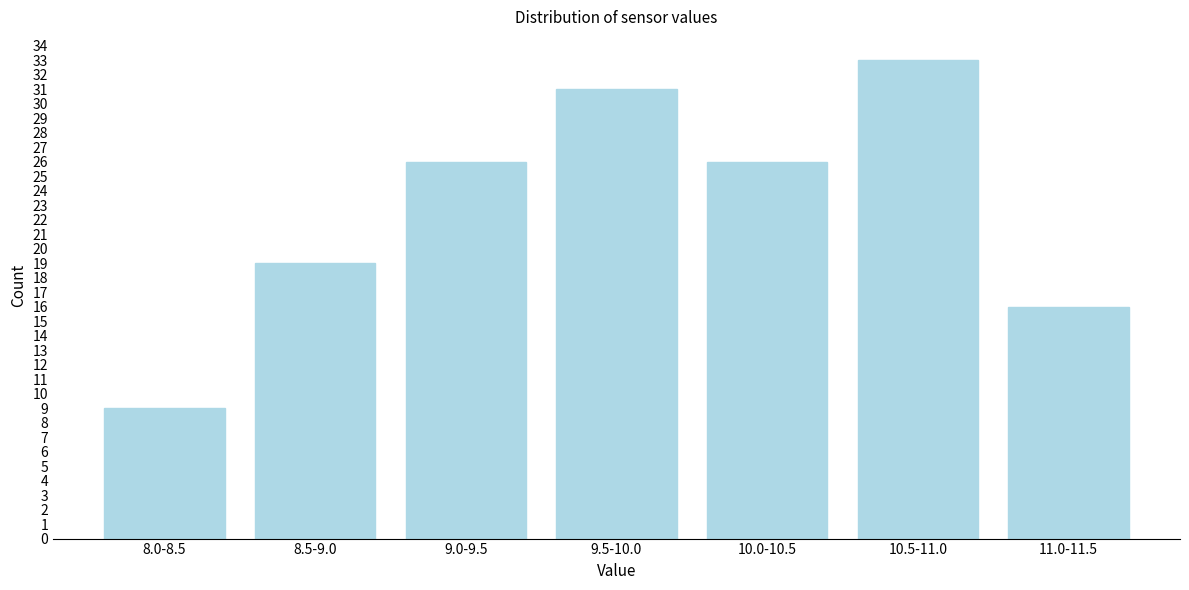

Reading right to left, transcribe all the data shown in this chart.

11.0-11.5=16	10.5-11.0=33	10.0-10.5=26	9.5-10.0=31	9.0-9.5=26	8.5-9.0=19	8.0-8.5=9